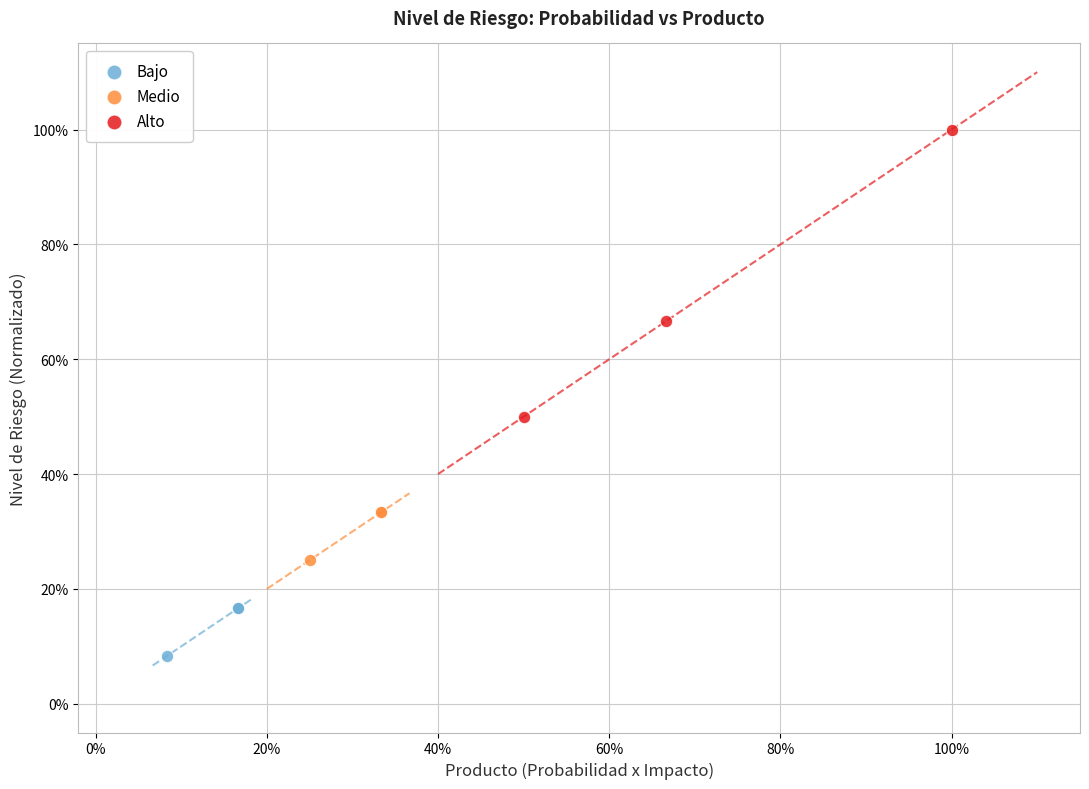

What are all the series names shown in the legend?

Bajo, Medio, Alto